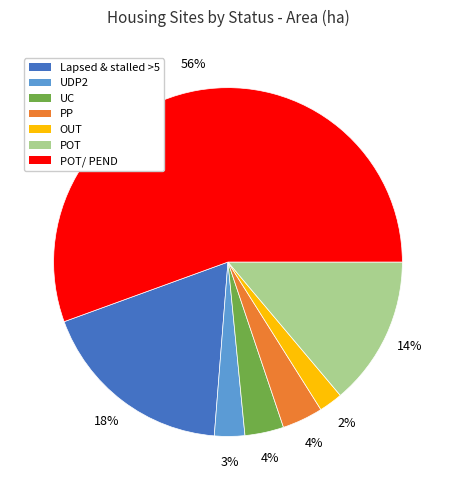

Between POT and OUT, which is larger?

POT